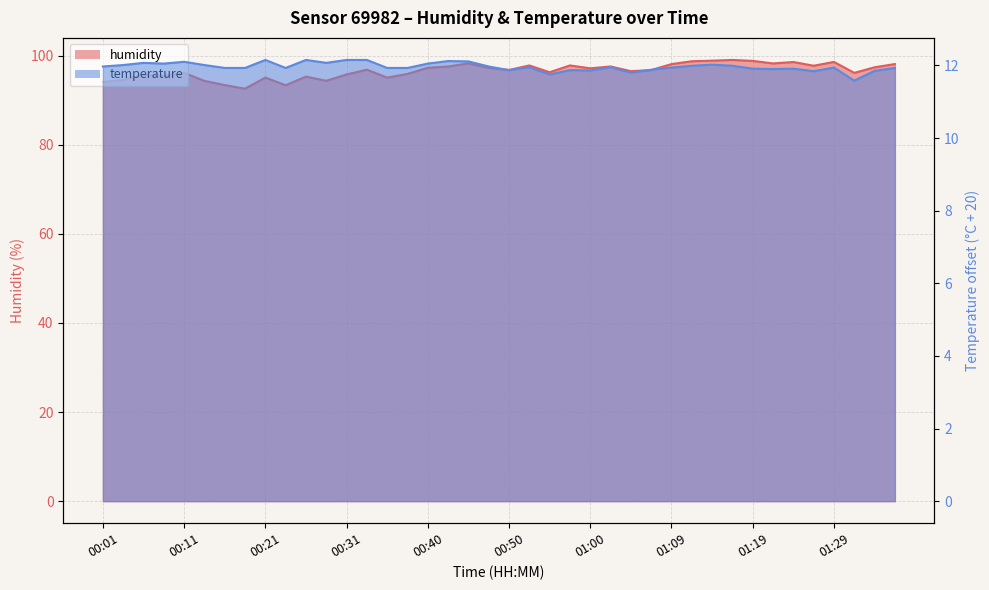

Where is humidity nearest to the value 95?

00:35